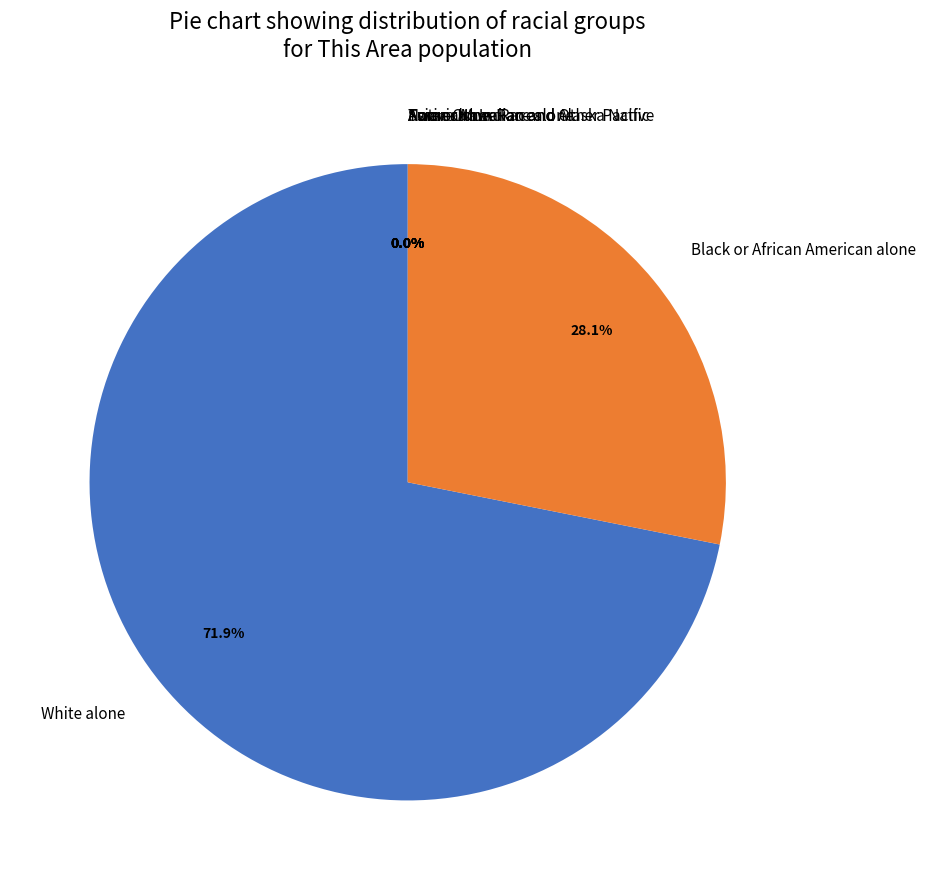

Is there a majority slice in this chart?

Yes